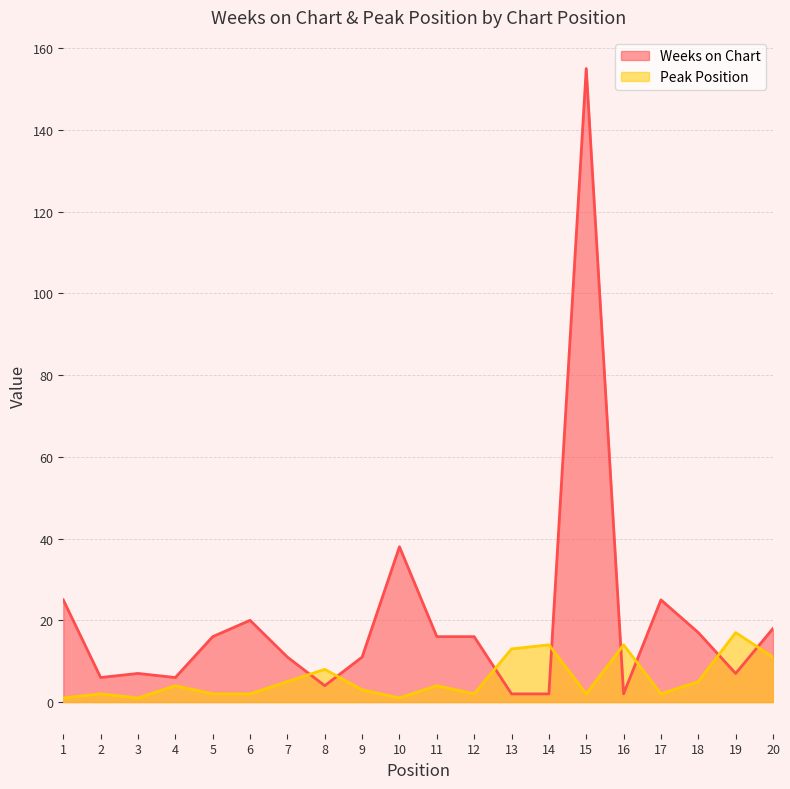

Which series has the widest spread of values?

Weeks on Chart